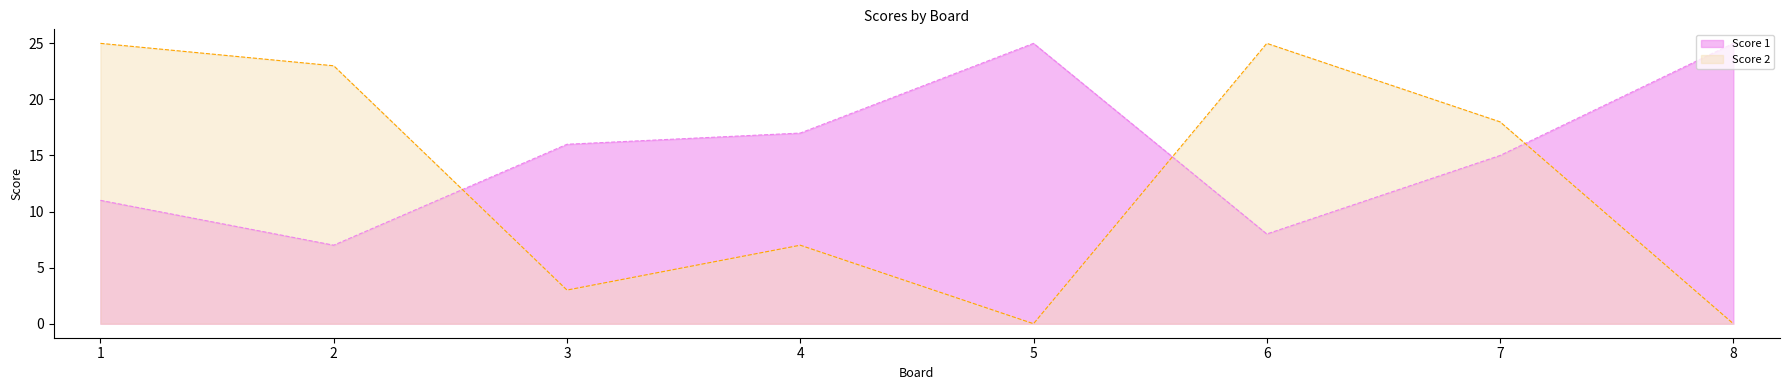

Which has a higher value, 6 or 7?

7